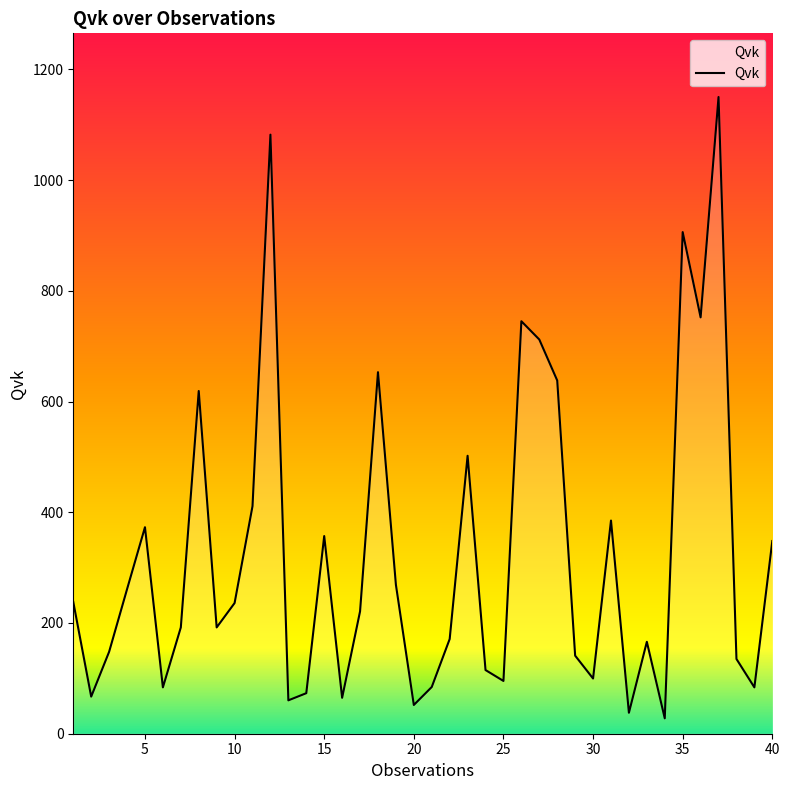

What is the greatest value displayed?

1150.0